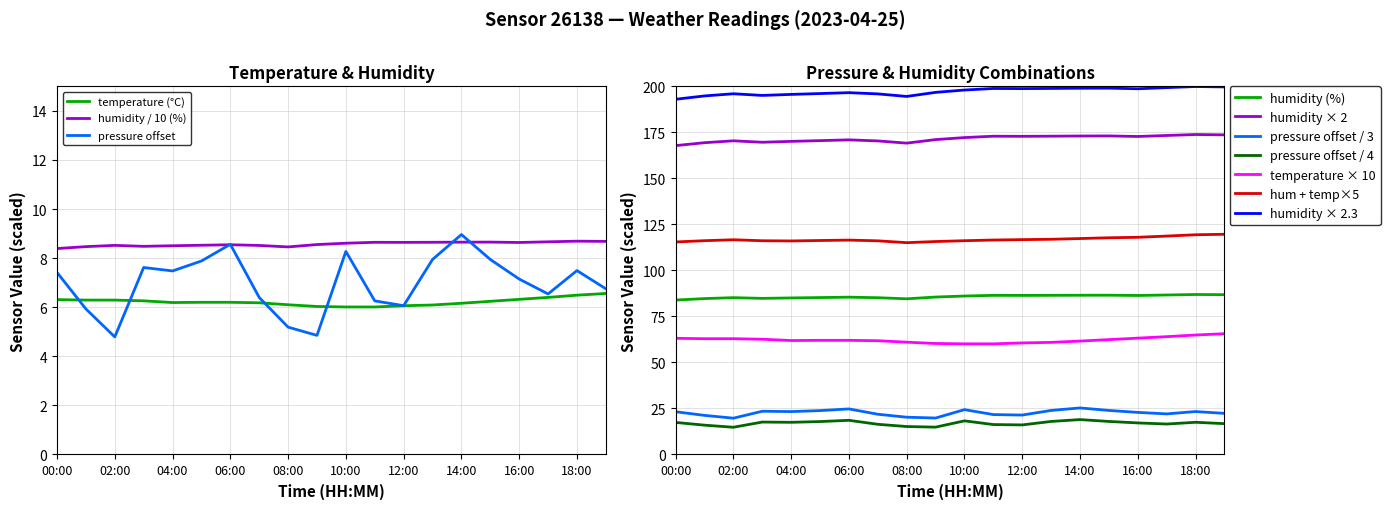

What is the value of the pressure_norm point at the 9th from the left?

5.2